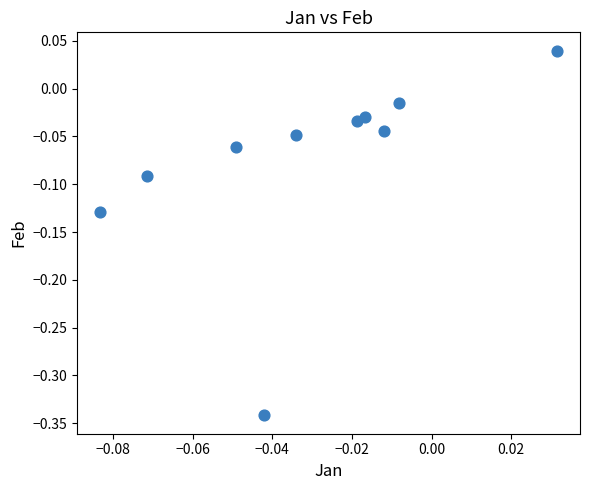

What is the range of Y values (max minus min)?

0.4